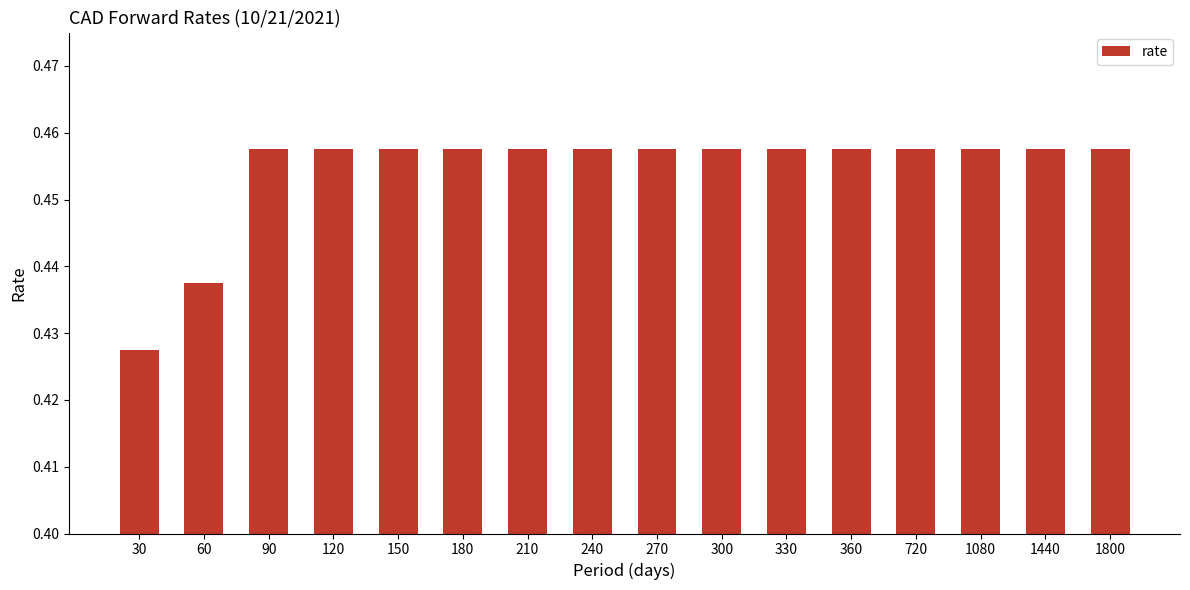

What is the sum of all values?

7.3